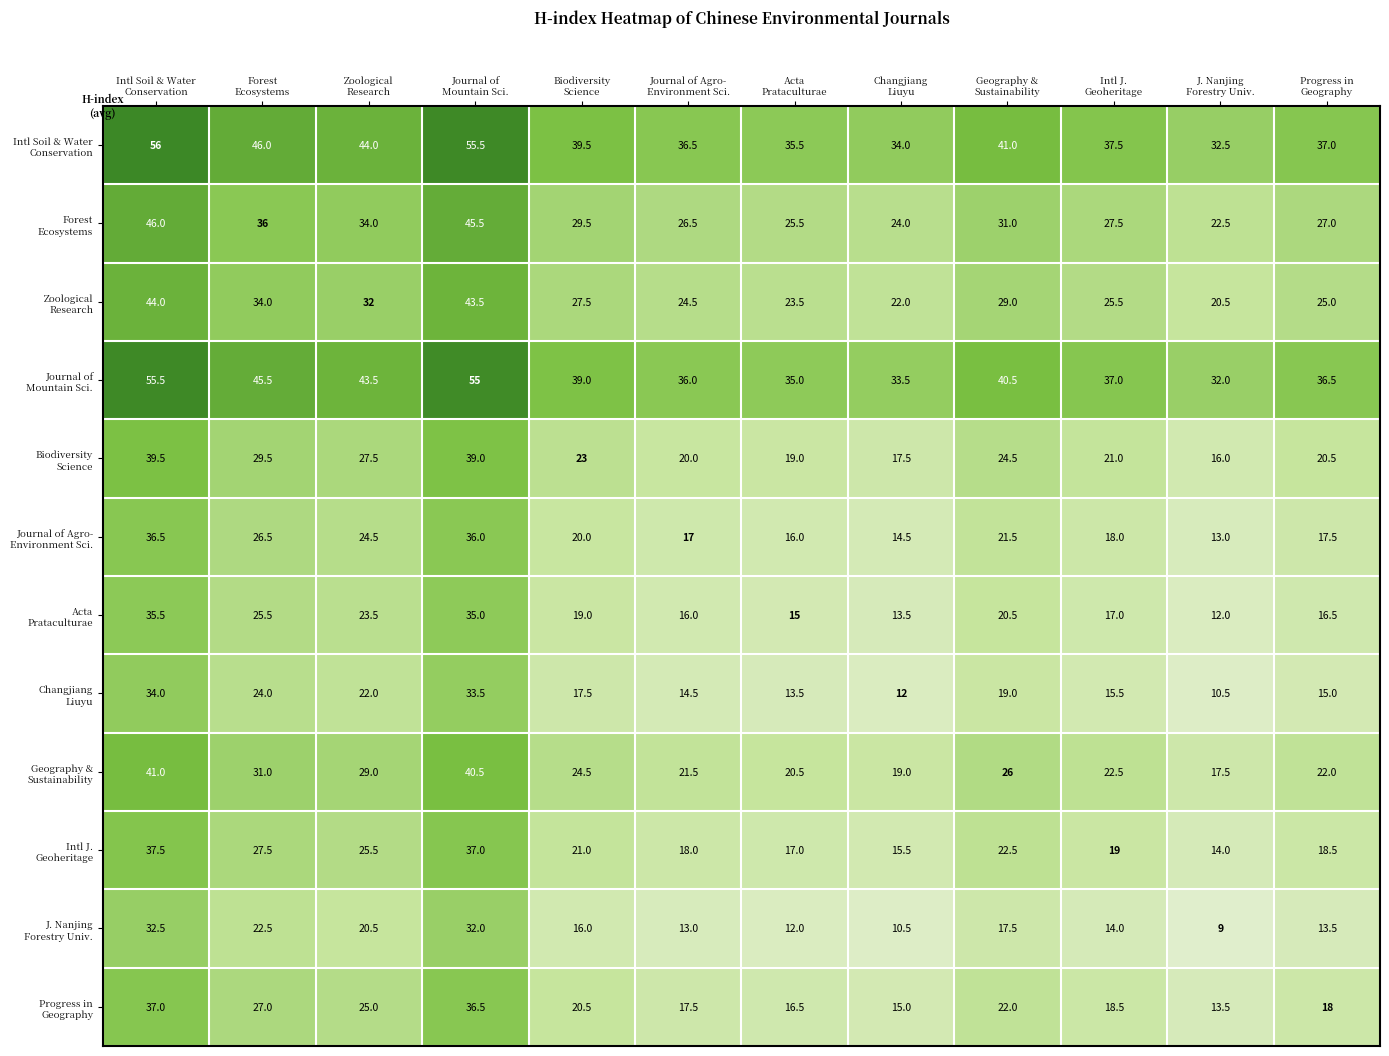

At how many categories does at least one series exceed 35?

10